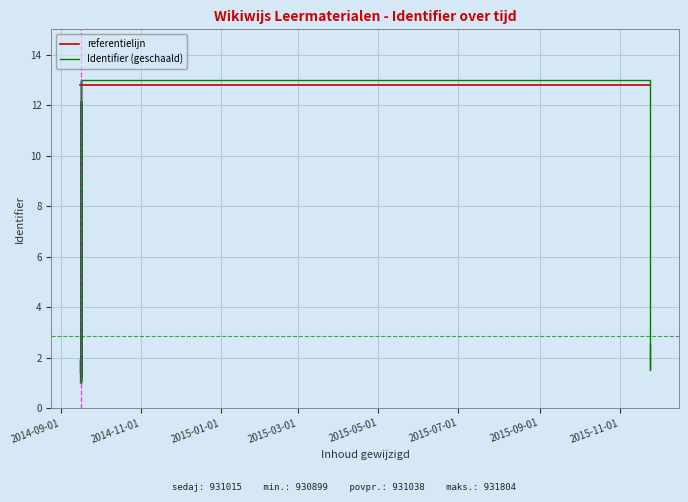

What are all the series names shown in the legend?

referentielijn, Identifier (geschaald)